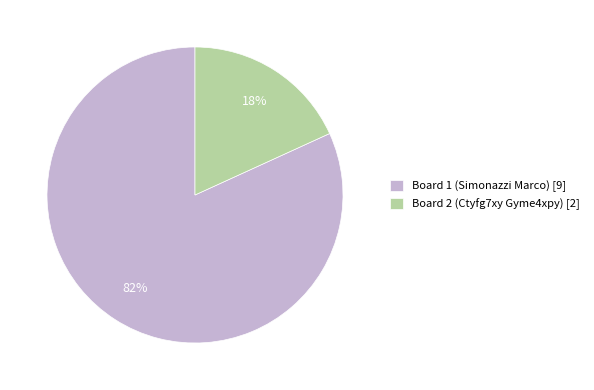

To the nearest percent, what is the difference between the Board 1 (Simonazzi Marco) and Board 2 (Ctyfg7xy Gyme4xpy) slice percentages?

64%